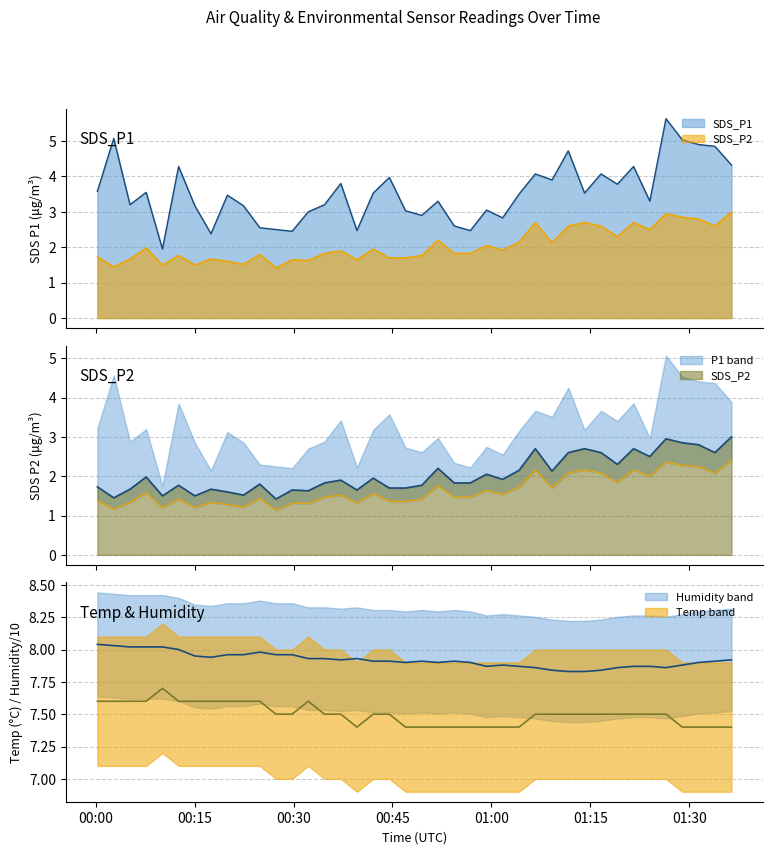

True or false: Temp and SDS_P2 cross at least once.

False